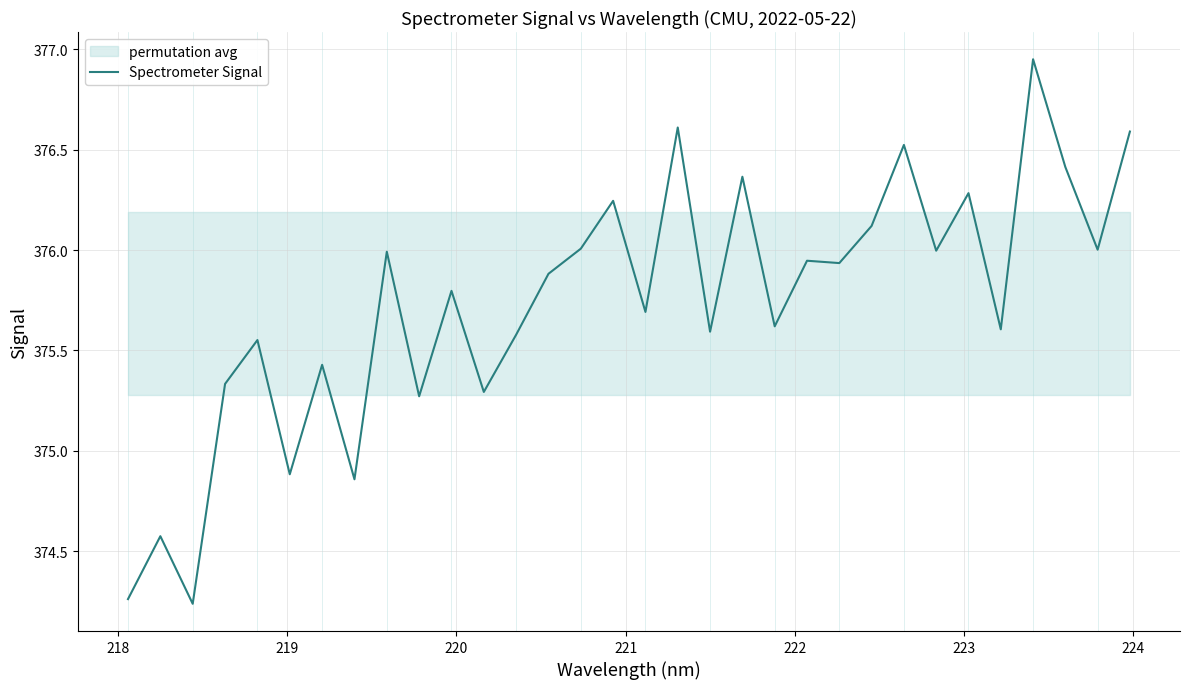

Reading left to right, list all the values displayed in this chart.

374.3	374.6	374.2	375.3	375.6	374.9	375.4	374.9	376.0	375.3	375.8	375.3	375.6	375.9	376.0	376.2	375.7	376.6	375.6	376.4	375.6	375.9	375.9	376.1	376.5	376.0	376.3	375.6	376.9	376.4	376.0	376.6